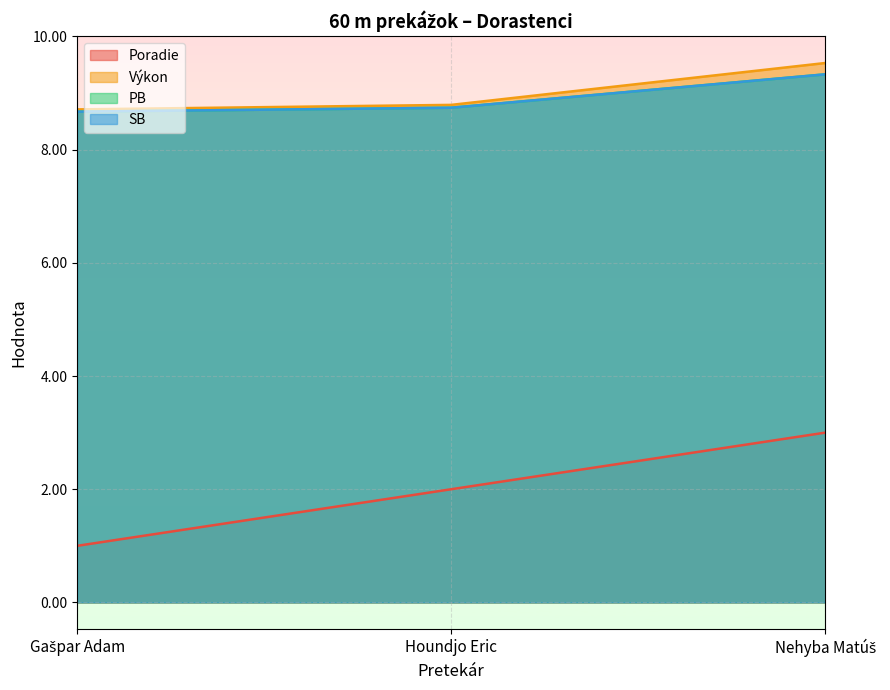

What are all the series names shown in the legend?

Poradie, Výkon, PB, SB